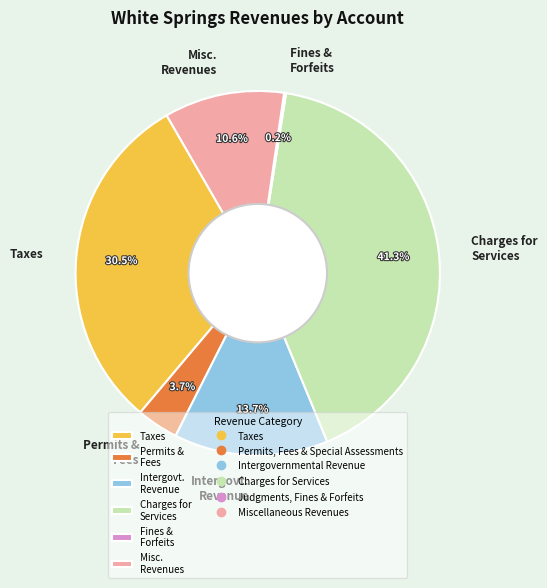

Approximately how many times larger is the value at Permits & Fees compared to Intergovt. Revenue?

0.3